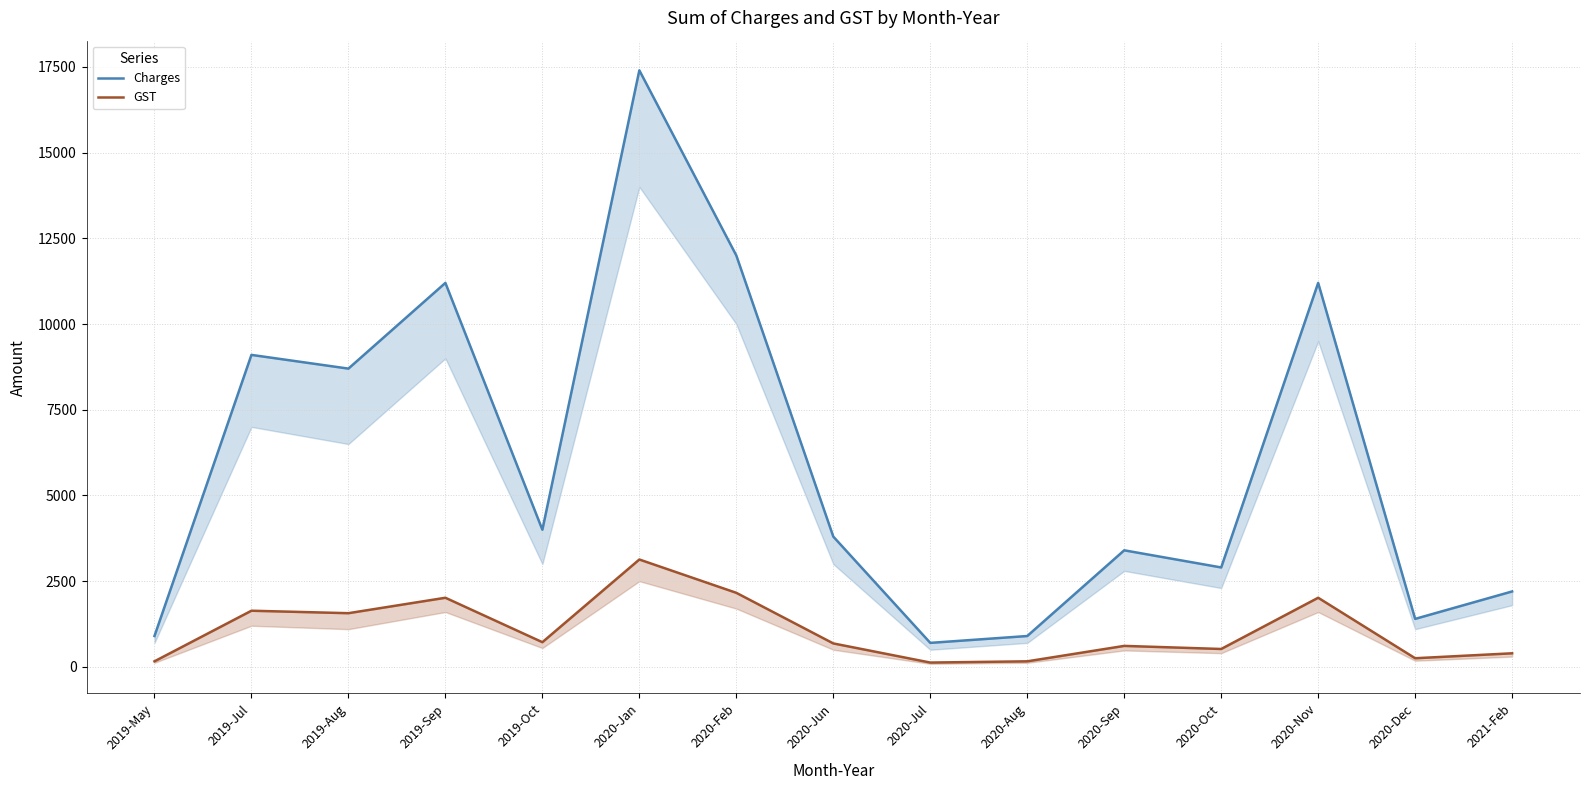

Does the chart display data point markers on the line(s)?

No